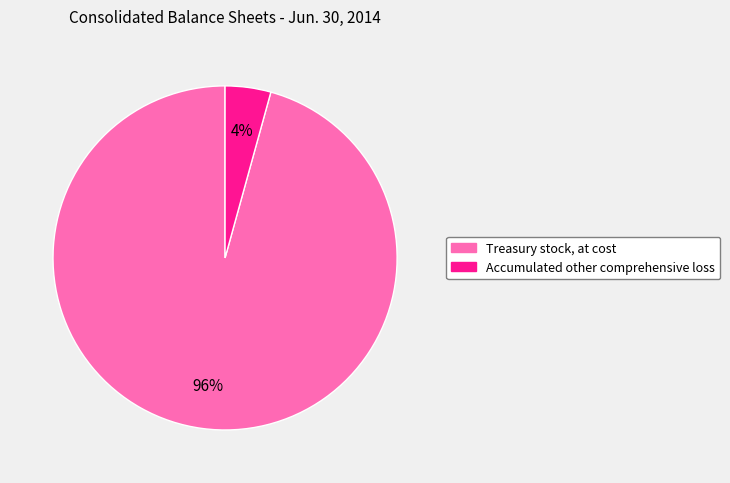

How many slices are in this pie chart?

2